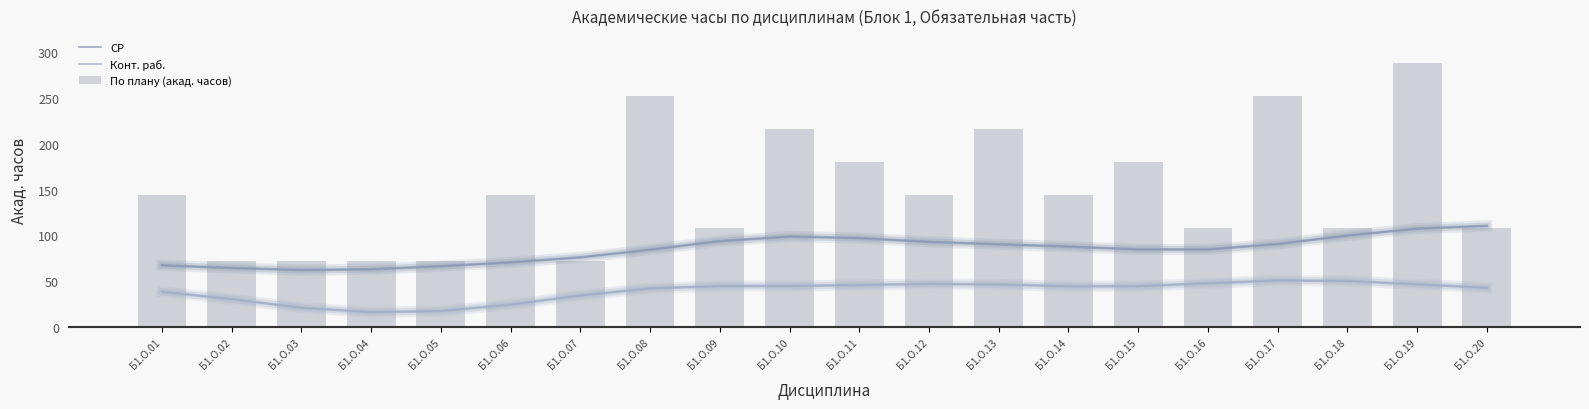

Which series has the widest spread of values?

По плану (акад. часов)